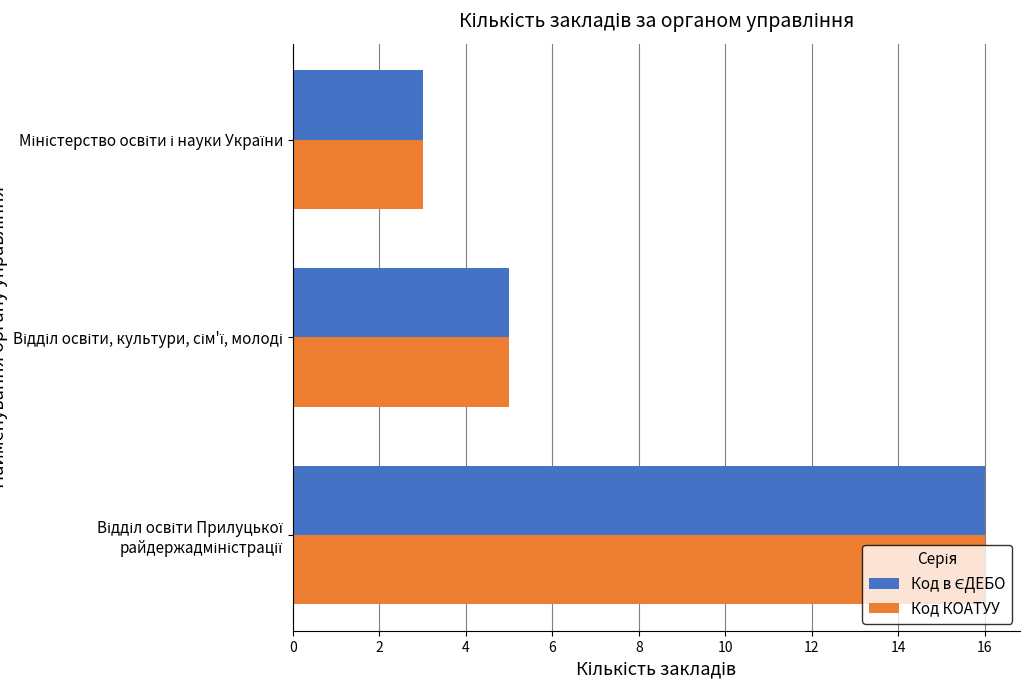

At how many categories does at least one series exceed 4?

2